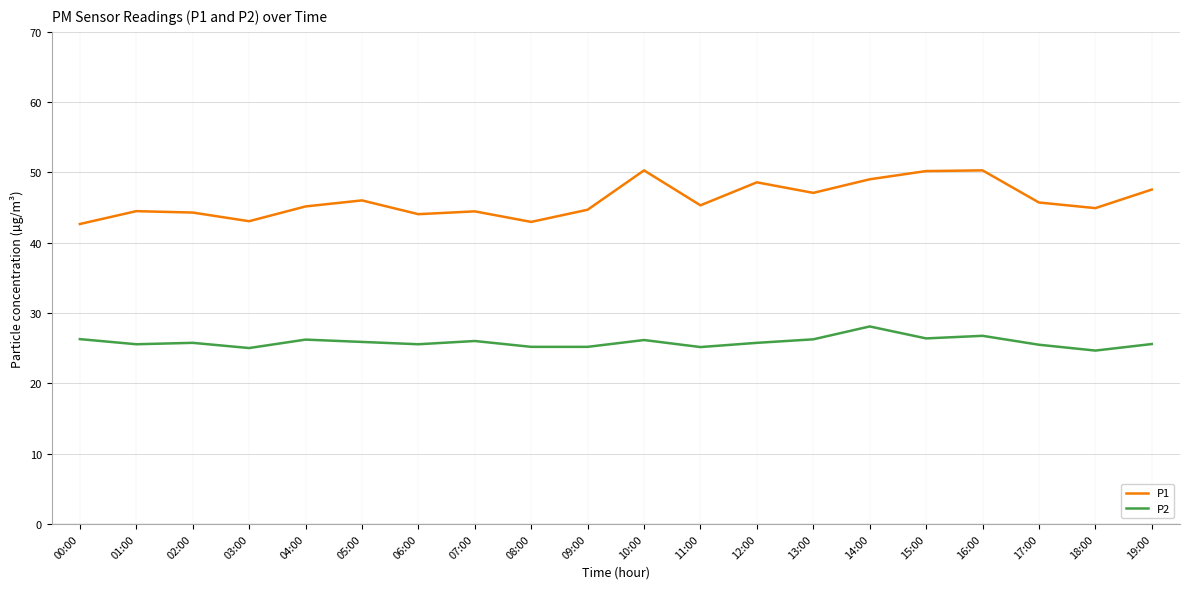

What is the maximum value for P2?

28.1